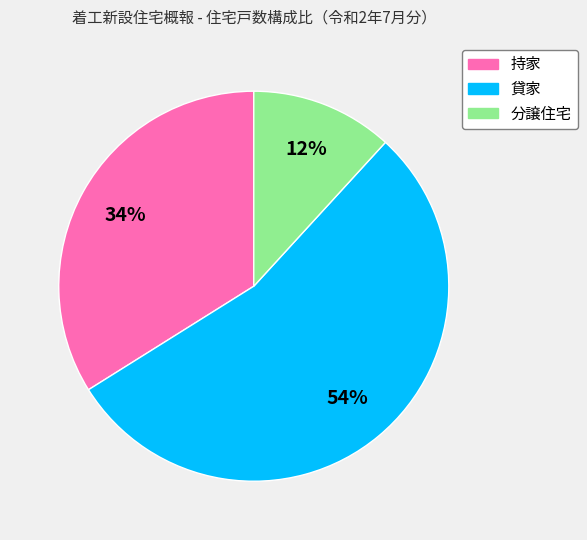

How many slices are in this pie chart?

3